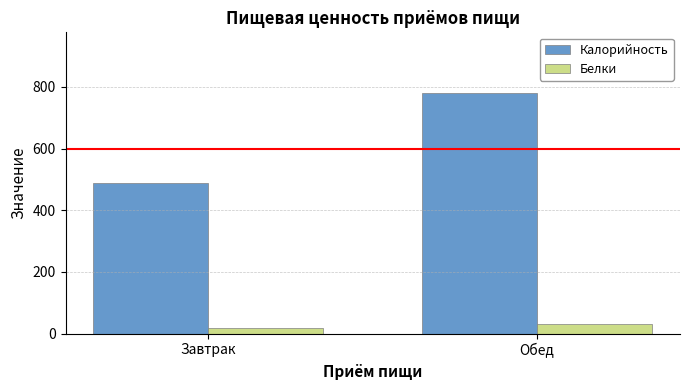

Which series changed the most between Завтрак and Обед?

Калорийность